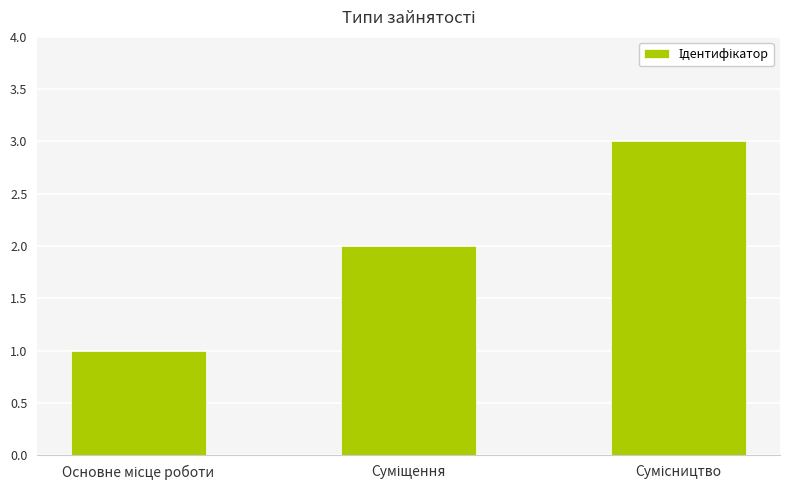

What is the sum of all values?

6